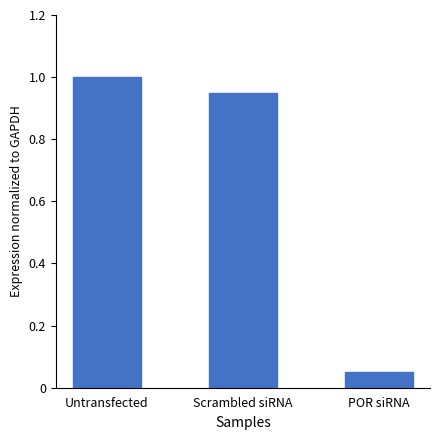

Does the chart contain stacked bars?

No